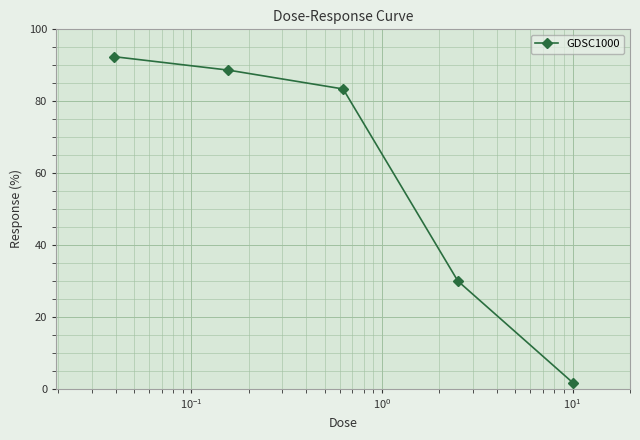

What is the value of the 1st point from the left?

92.4